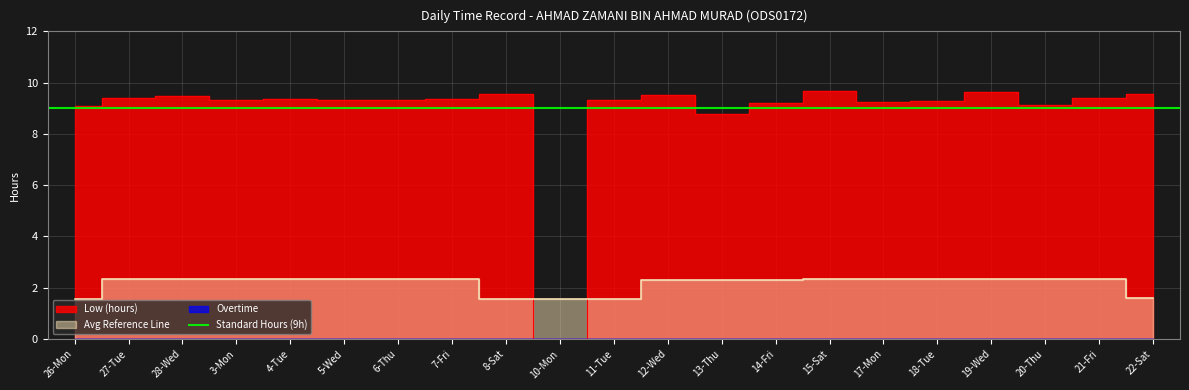

Which series has the largest total across all categories?

Low (hours)